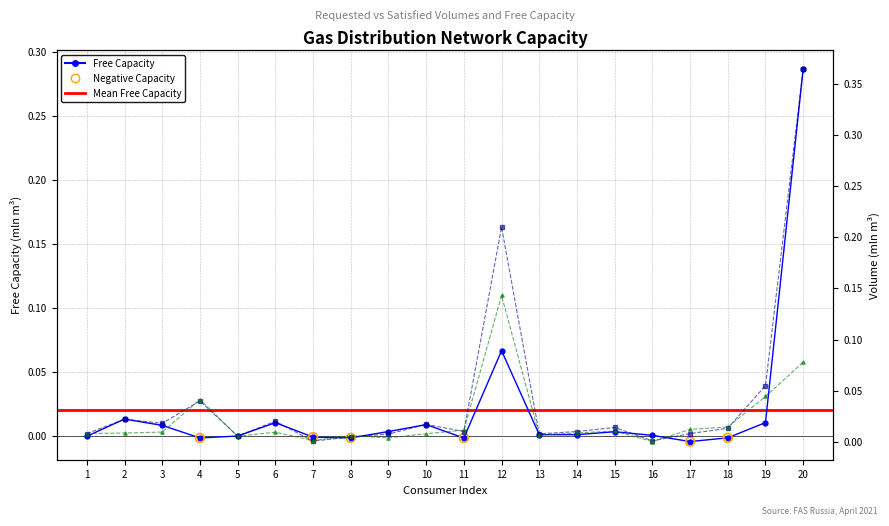

Which series has the widest spread of Y values?

Requested Volume (col_4)